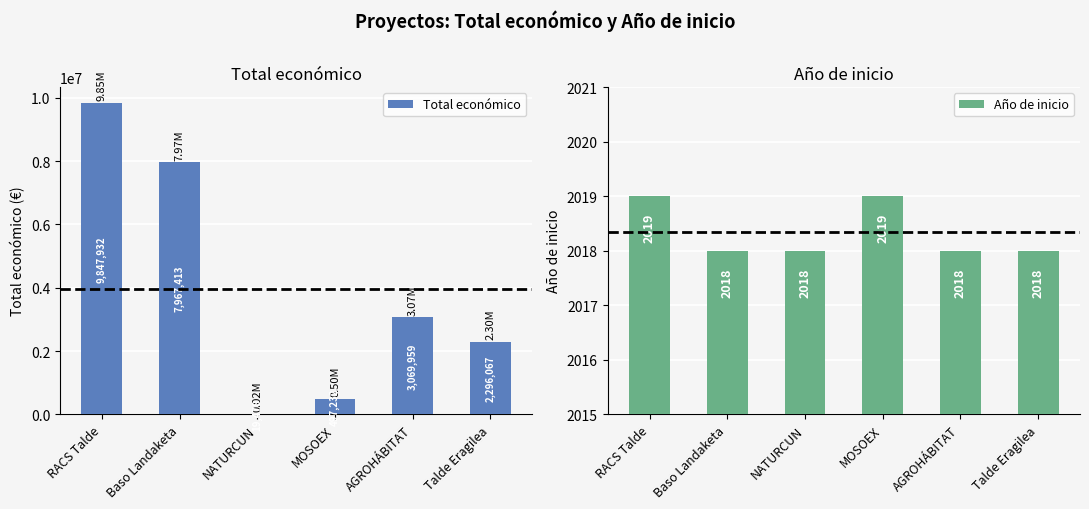

Between Baso Landaketa and MOSOEX, which series saw the biggest shift?

Total económico